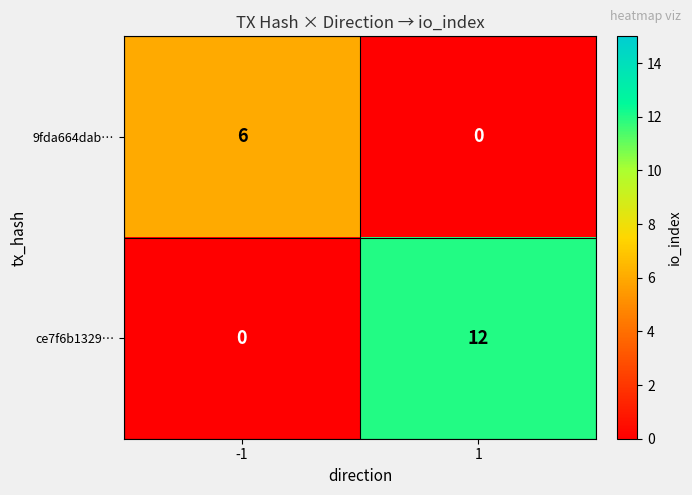

Rank the series at -1 from highest to lowest value.

9fda664dab…, ce7f6b1329…